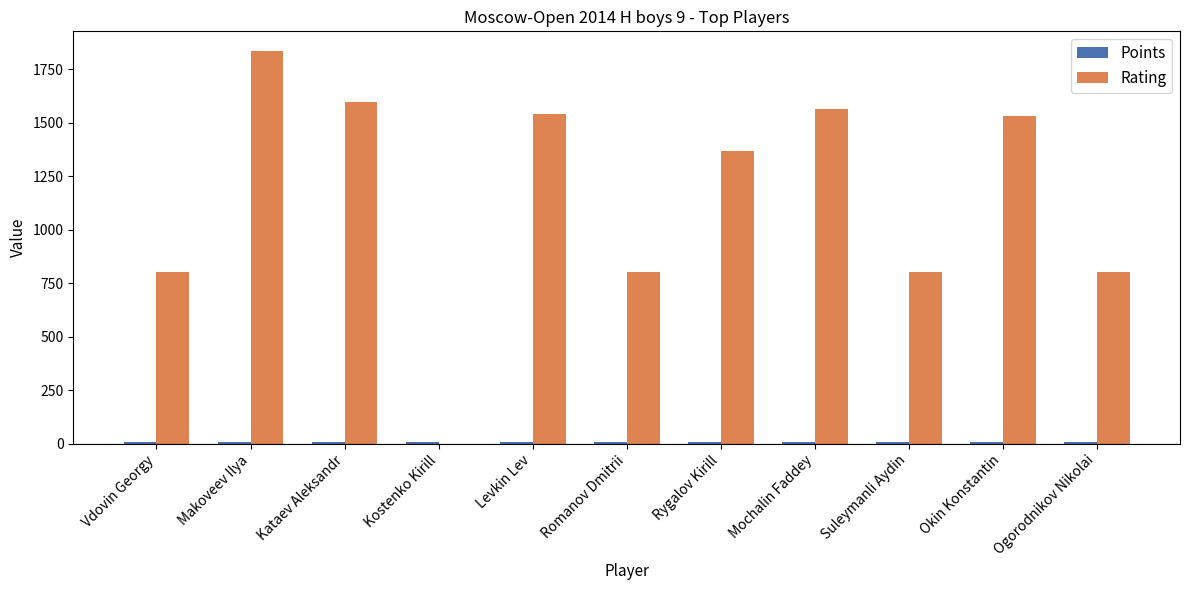

Between Levkin Lev and Suleymanli Aydin, which series saw the biggest shift?

Rating